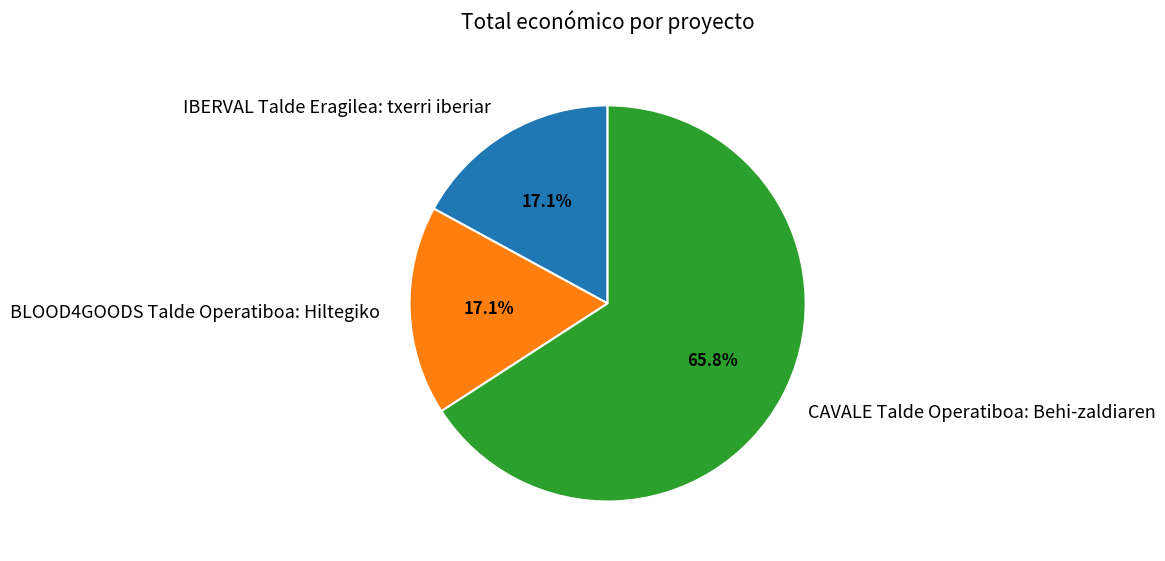

Is it true that IBERVAL Talde Eragilea: txerri iberiar is 17% of the pie?

True